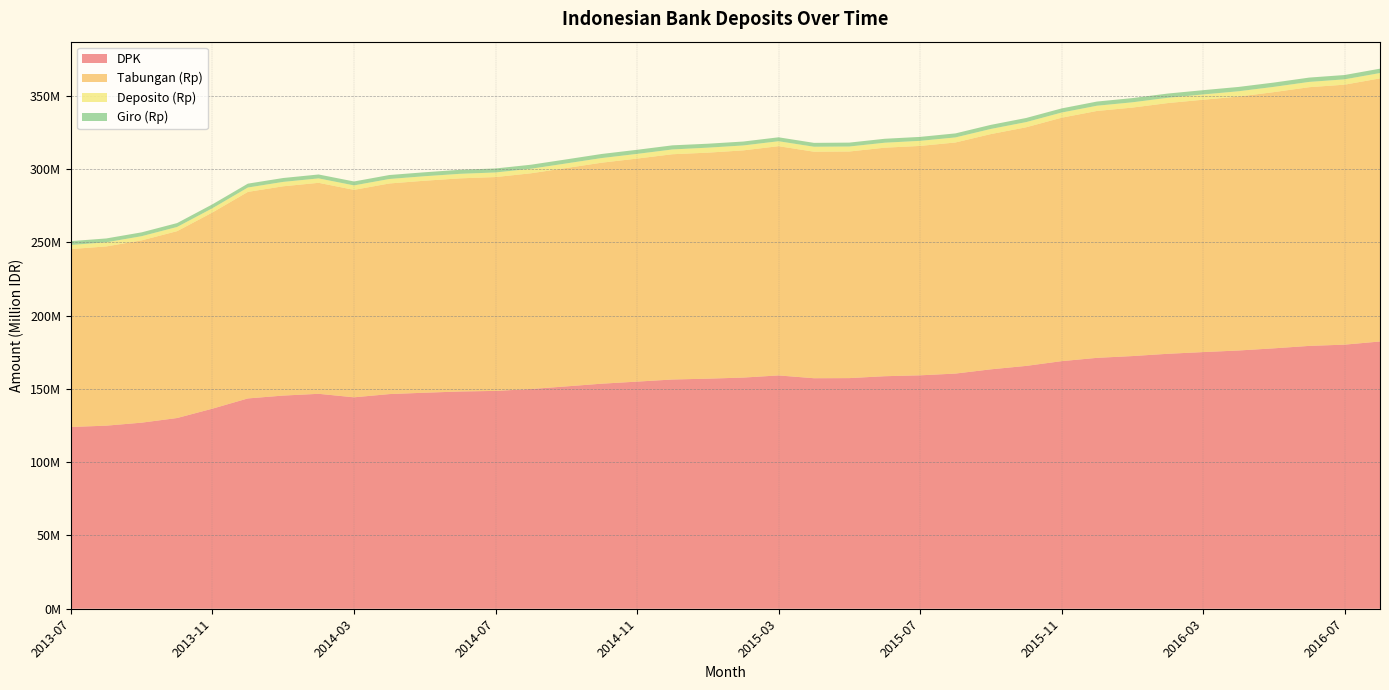

Reading left to right, extract all data points from this chart.

Tabungan (Rp): 121395621	122294235	124383165	127498766	133873582	140927755	142794117	143963058	141545663	143702834	144646120	145429323	145900325	147199579	148987782	150786740	152176487	153698264	154207830	155009925	156423548	154555638	154614724	155921274	156522808	157679215	160512349	162815143	166102353	168451389	169535392	171067513	172188479	173270513	174815630	176520349	177383216	179520032
Deposito (Rp): 2789595	2819411	2843817	2863431	2891492	2970623	3001410	3016263	3040342	3062432	3075247	3094290	3136228	3105167	3133537	3158452	3195315	3262824	3412414	3361475	3367377	3388041	3401204	3390561	3467526	3446382	3500085	3535383	3513113	3569902	3606346	3605646	3592144	3600156	3590830	3598568	3633687	3640996
Giro (Rp): 2620207	2625202	2629515	2641739	2664813	2646181	2651267	2665648	2678766	2701086	2690526	2753586	2727212	2741385	2758646	2788165	2801491	2808209	2685538	2673556	2686305	2643367	2661757	2691309	2694869	2746656	2788231	2807298	2820158	2847262	2873918	2888434	2923368	2957334	2921886	2953623	2953739	2978873
DPK: 124019251	124921335	126970643	130133789	136524381	143499331	145450844	146651303	144264315	146461723	147400451	148231164	148639778	149907088	151714892	153558073	154967498	156412091	156982979	157726273	159191163	157286842	157364872	158659189	159261677	160458472	163353811	165695969	168934418	171190990	172400702	173954885	175117810	176204697	177684839	179343933	180197730	182355629